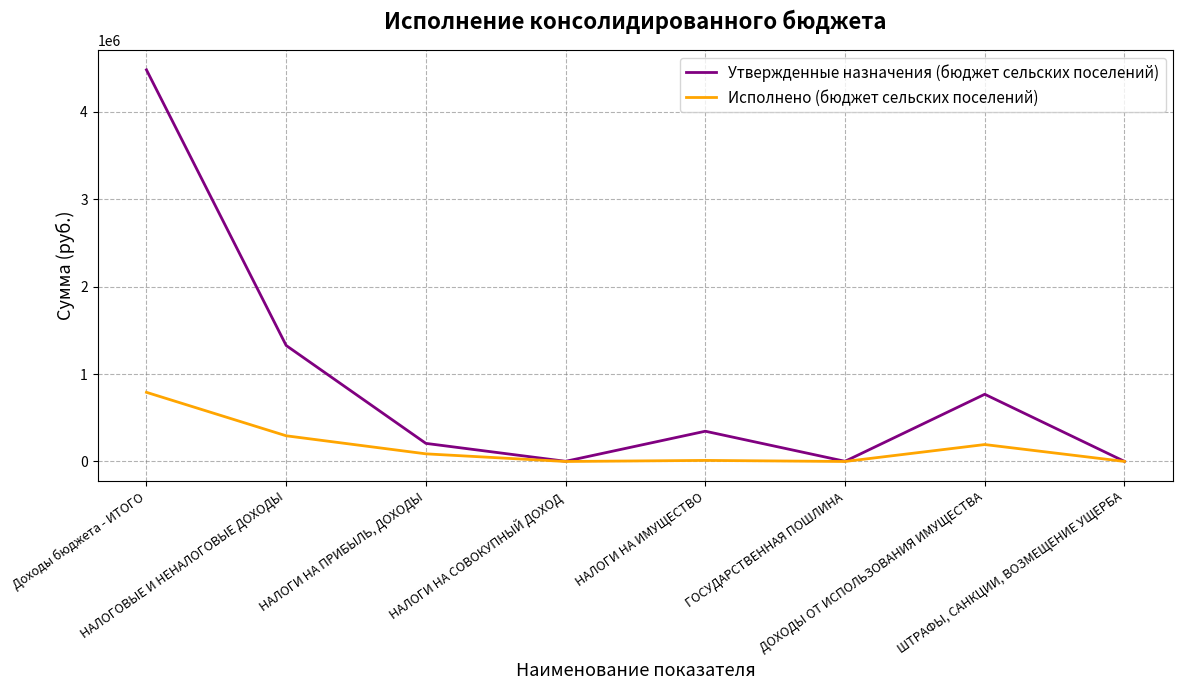

Is it true that Исполнено (бюджет сельских поселений) equals 12184.9 at НАЛОГИ НА ИМУЩЕСТВО?

True